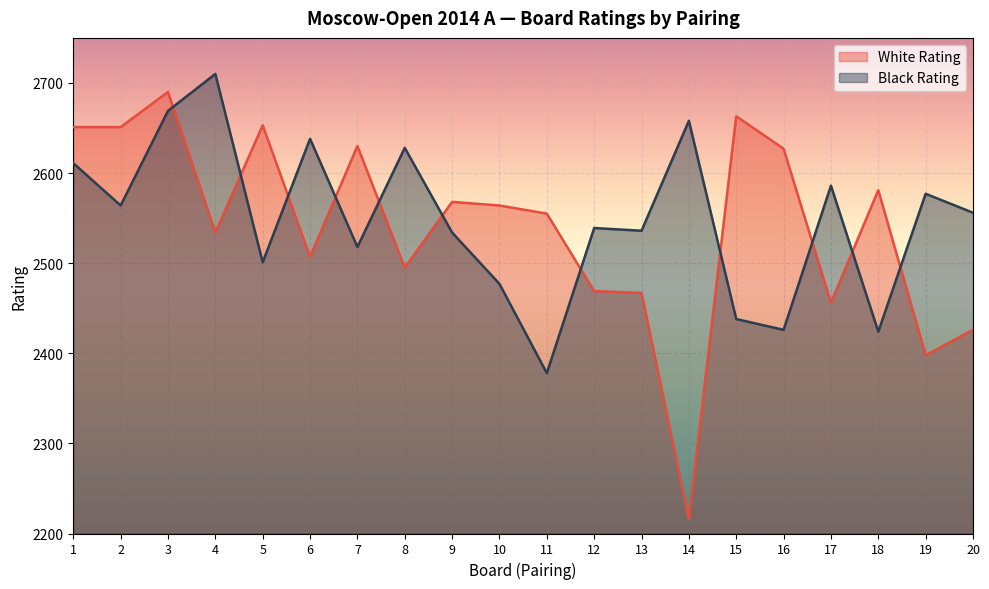

Rank the categories by Black Rating value from highest to lowest.

4, 3, 14, 6, 8, 1, 17, 19, 2, 20, 12, 13, 9, 7, 5, 10, 15, 16, 18, 11